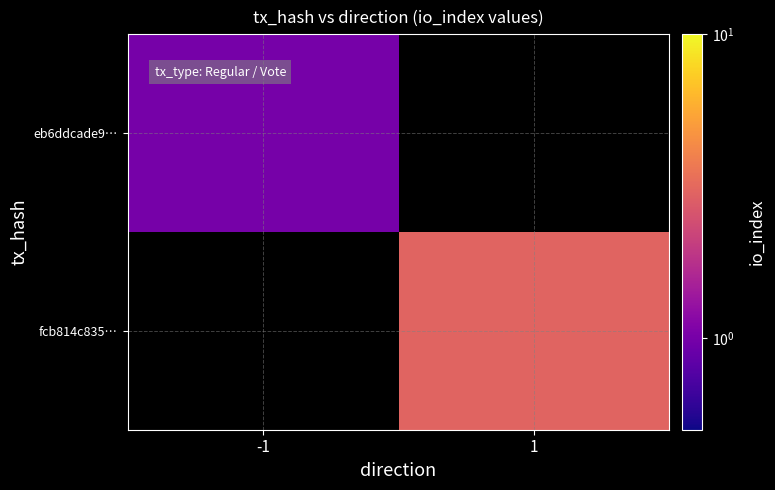

The eb6ddcade9… series shows 0.3 at -1. True or false?

False